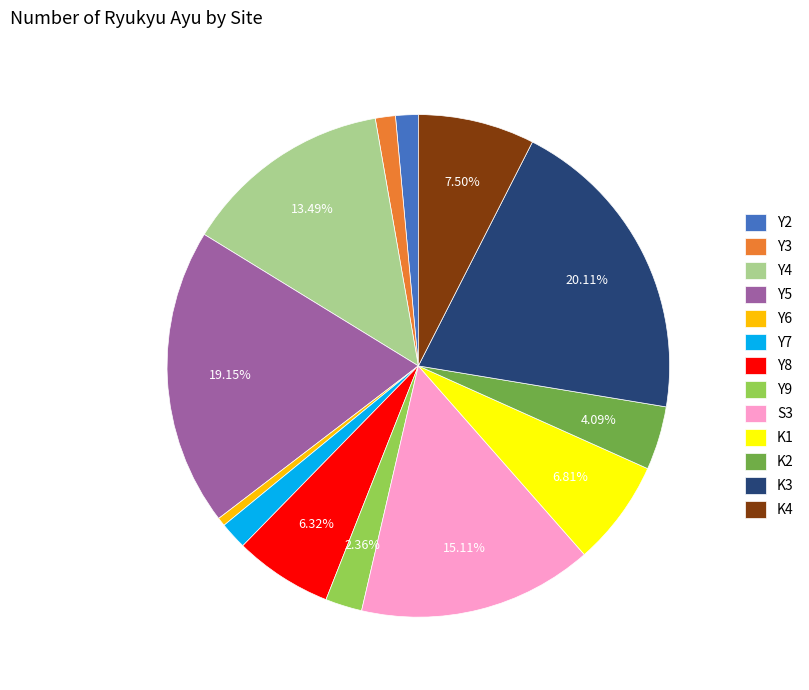

Is there a majority slice in this chart?

No